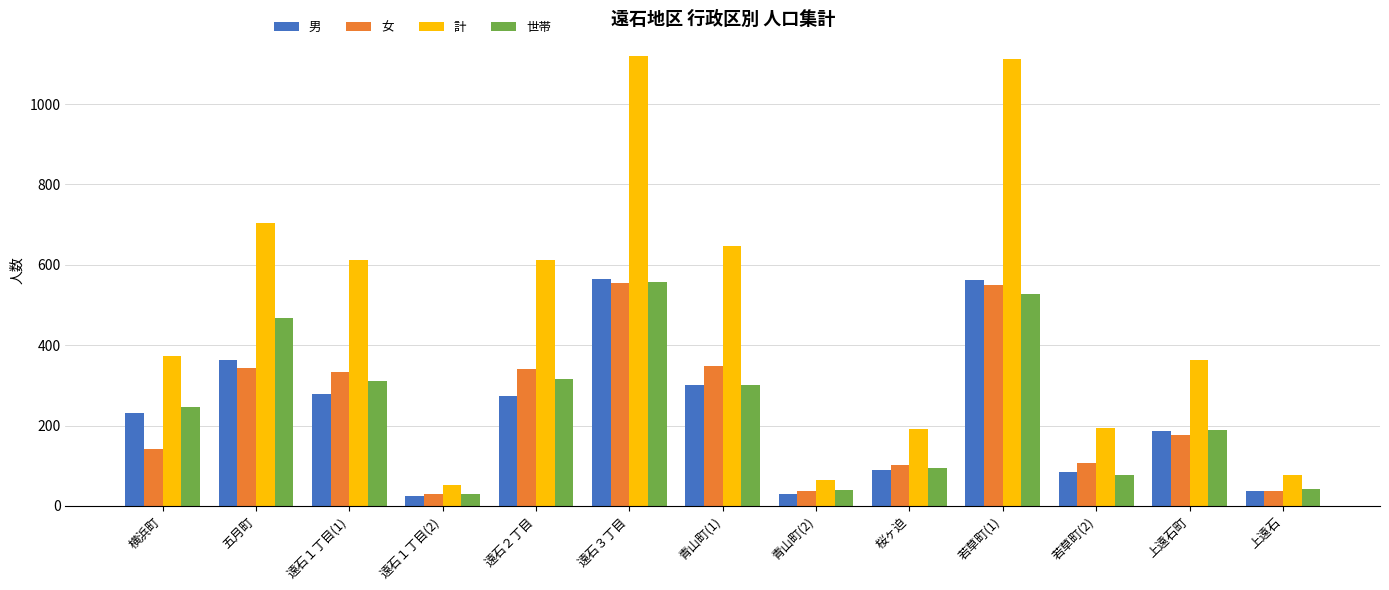

Is the value of 世帯 at 青山町(1) greater than the value of 計 at 遠石１丁目(2)?

Yes